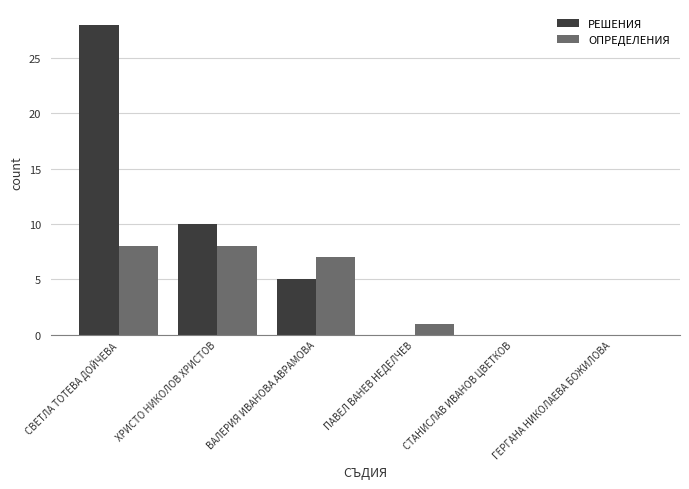

Which series has the largest total across all categories?

РЕШЕНИЯ